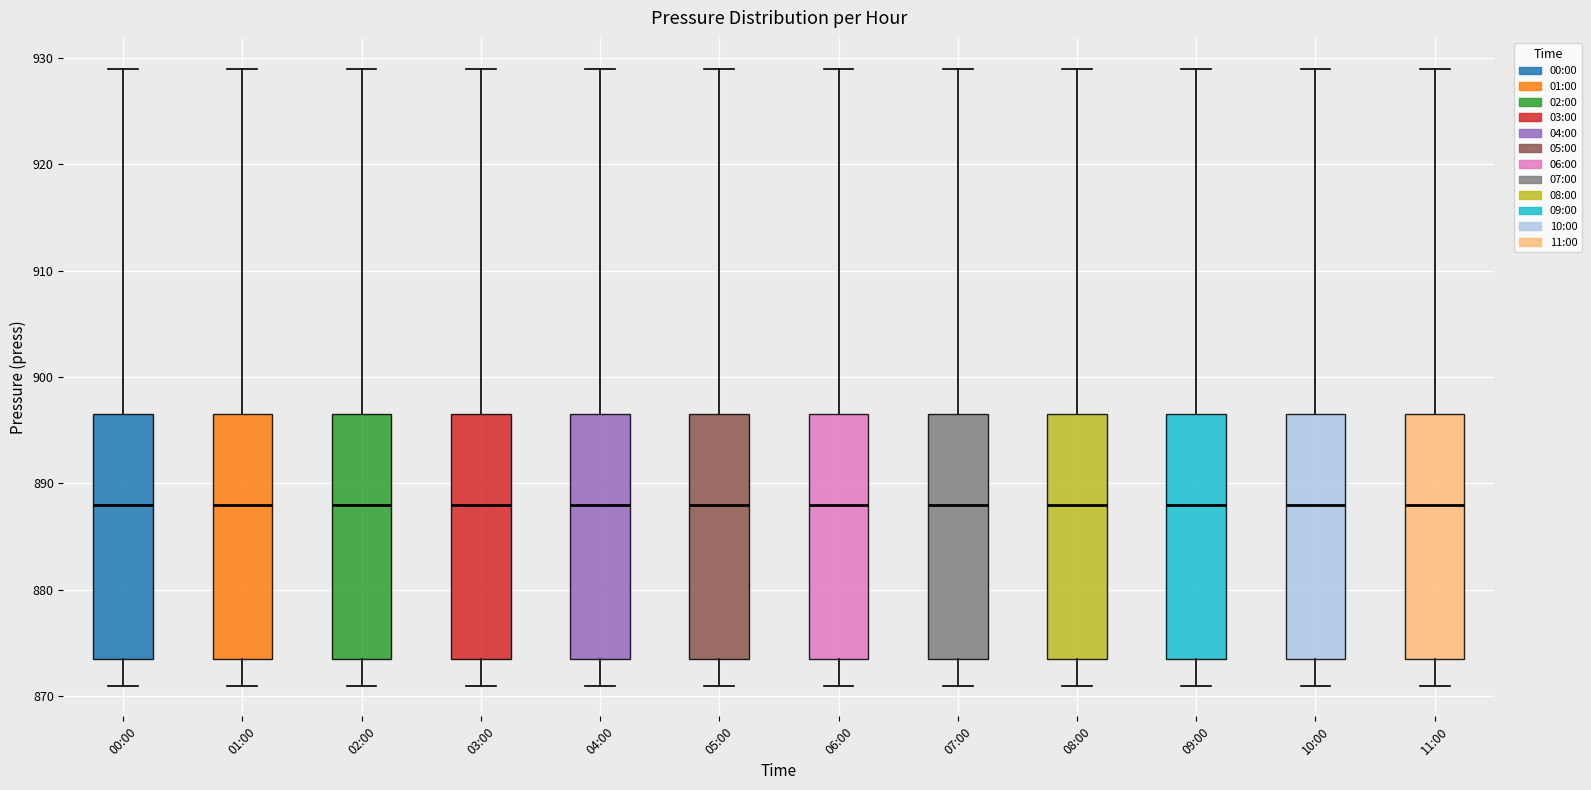

Reading left to right, transcribe this box plot: for each box, give where its median line is, the range the box spans, and where its two whiskers end, as read against the y-axis. The values are not printed on the chart, so give them approximately, as read against the axis.

00:00: median 888, box 874 to 897, whiskers 871 to 929
01:00: median 888, box 874 to 897, whiskers 871 to 929
02:00: median 888, box 874 to 897, whiskers 871 to 929
03:00: median 888, box 874 to 897, whiskers 871 to 929
04:00: median 888, box 874 to 897, whiskers 871 to 929
05:00: median 888, box 874 to 897, whiskers 871 to 929
06:00: median 888, box 874 to 897, whiskers 871 to 929
07:00: median 888, box 874 to 897, whiskers 871 to 929
08:00: median 888, box 874 to 897, whiskers 871 to 929
09:00: median 888, box 874 to 897, whiskers 871 to 929
10:00: median 888, box 874 to 897, whiskers 871 to 929
11:00: median 888, box 874 to 897, whiskers 871 to 929